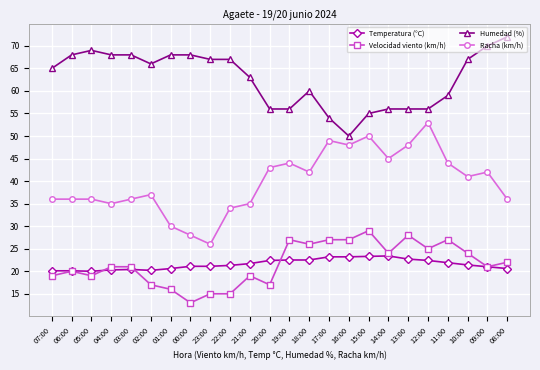

What is the sum of all Racha (km/h) values?

954.0